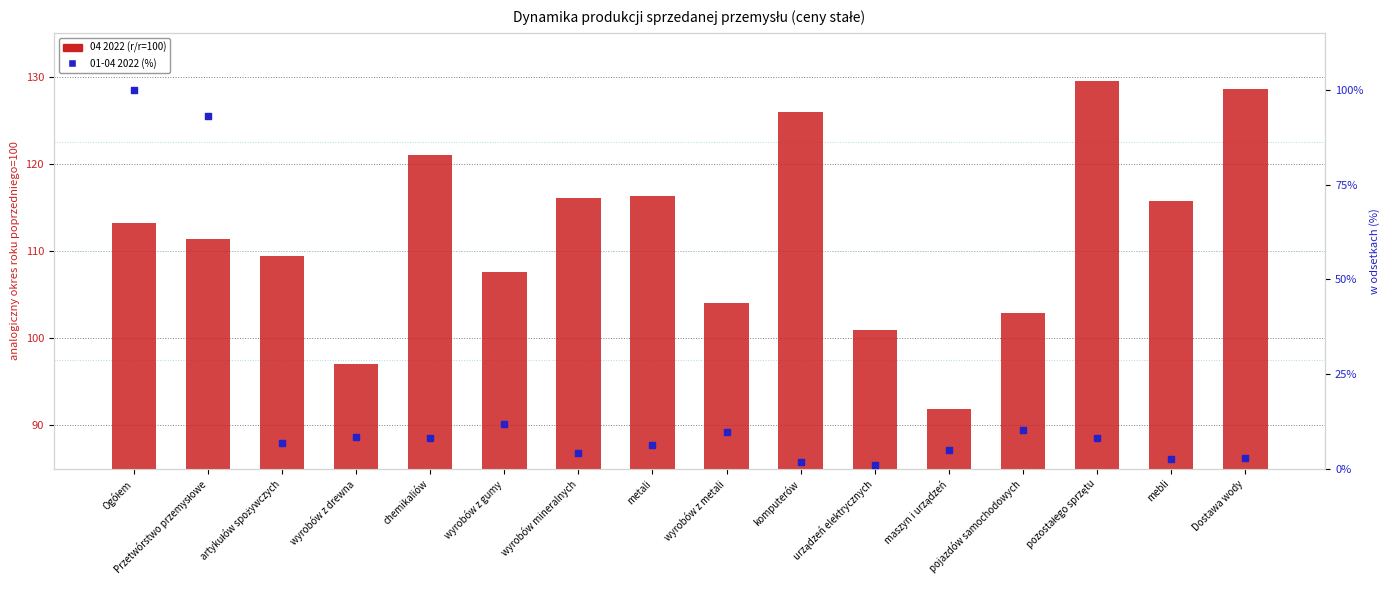

Which series reaches the maximum Y coordinate?

04 2022 (r/r=100)